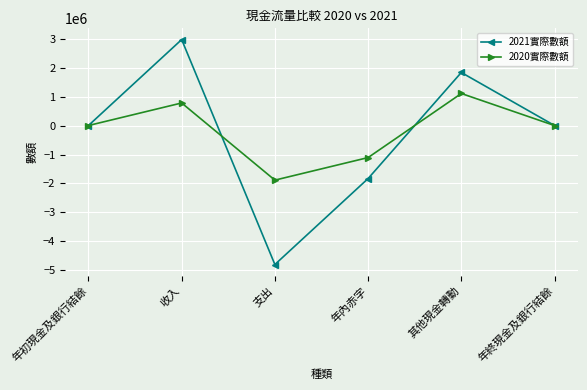

What is the difference between the highest and lowest values at 年初現金及銀行結餘?

302